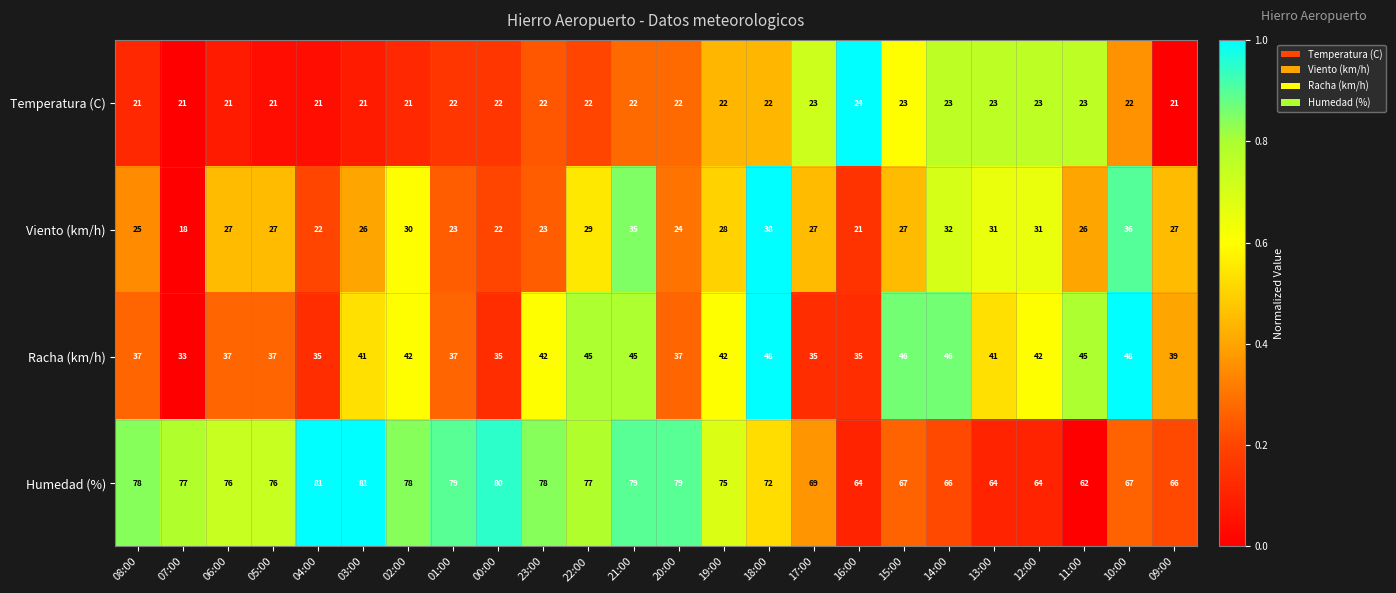

Which series has the largest total across all categories?

Humedad (%)